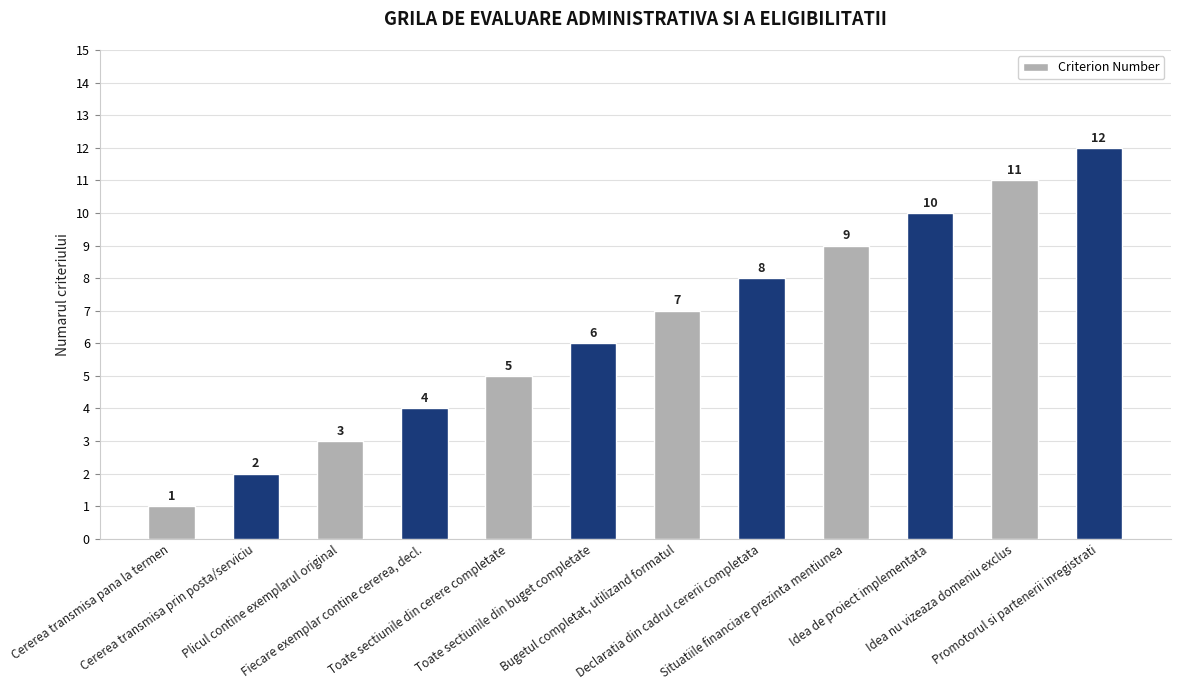

Are the bars grouped side by side (vs. stacked)?

No